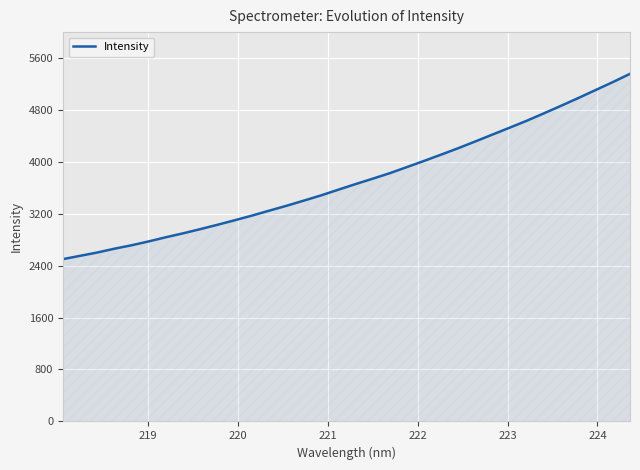

What is the minimum value shown in the chart?

2499.4